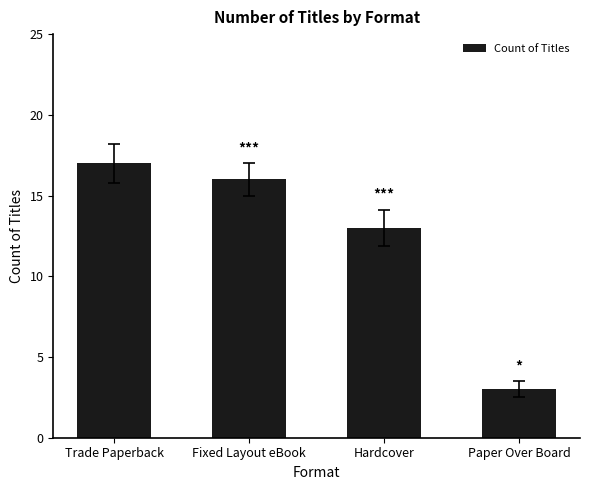

How many bars are there in total?

4